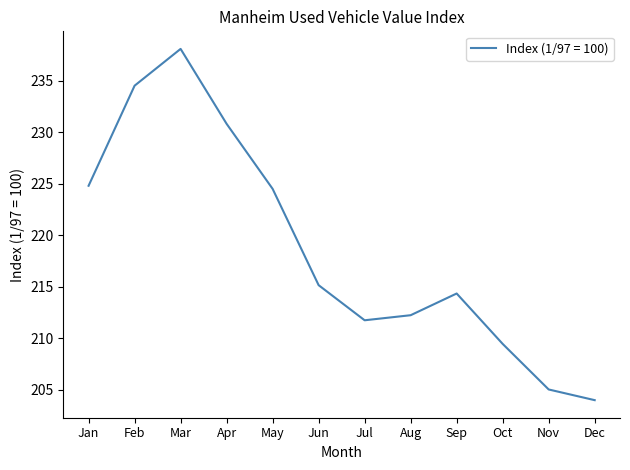

Reading left to right, list all the values displayed in this chart.

224.8	234.5	238.1	230.8	224.5	215.1	211.7	212.2	214.3	209.4	205.0	204.0